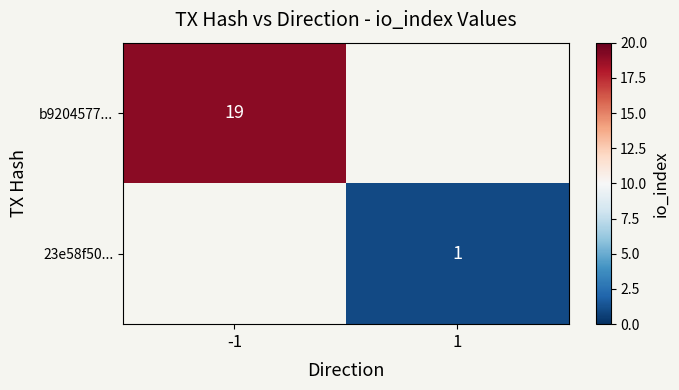

The value of b9204577... at -1 is 12. True or false?

False